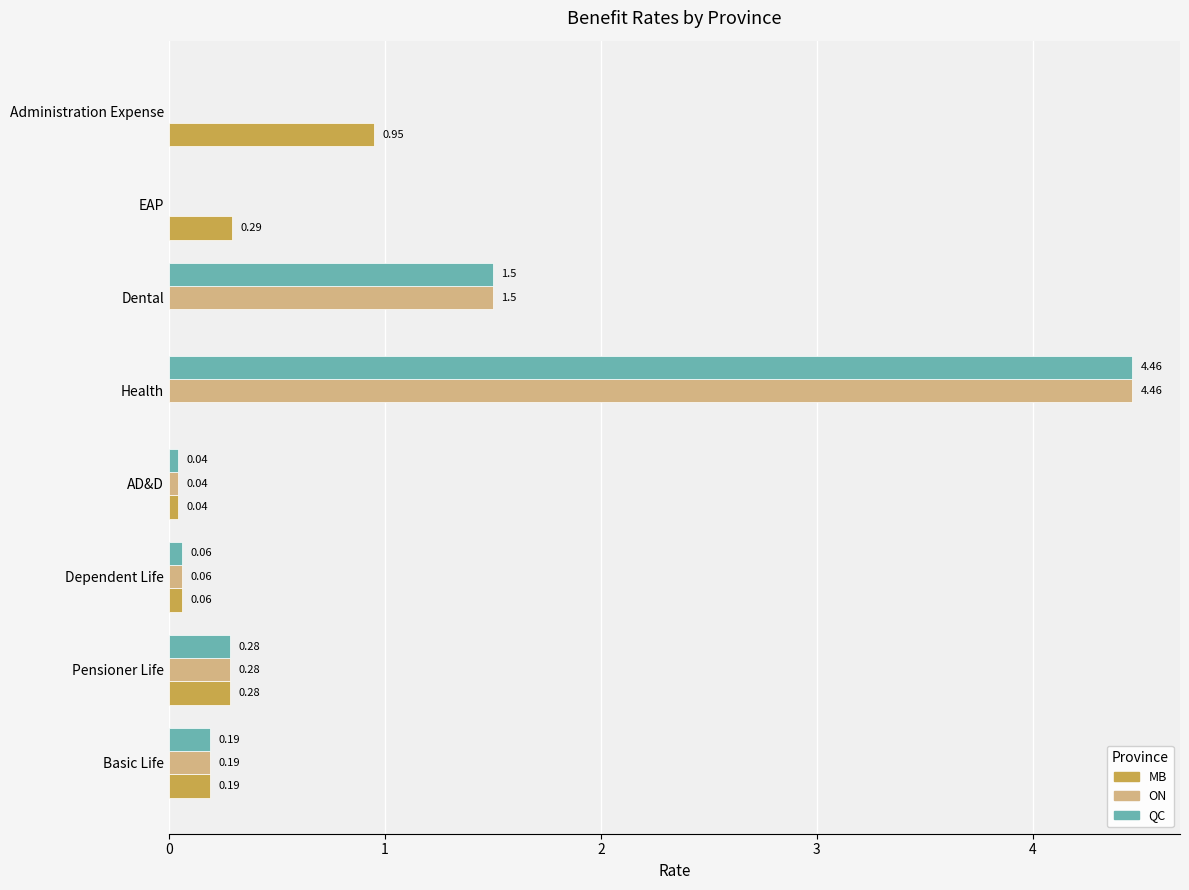

How many data points in MB are above 0?

6